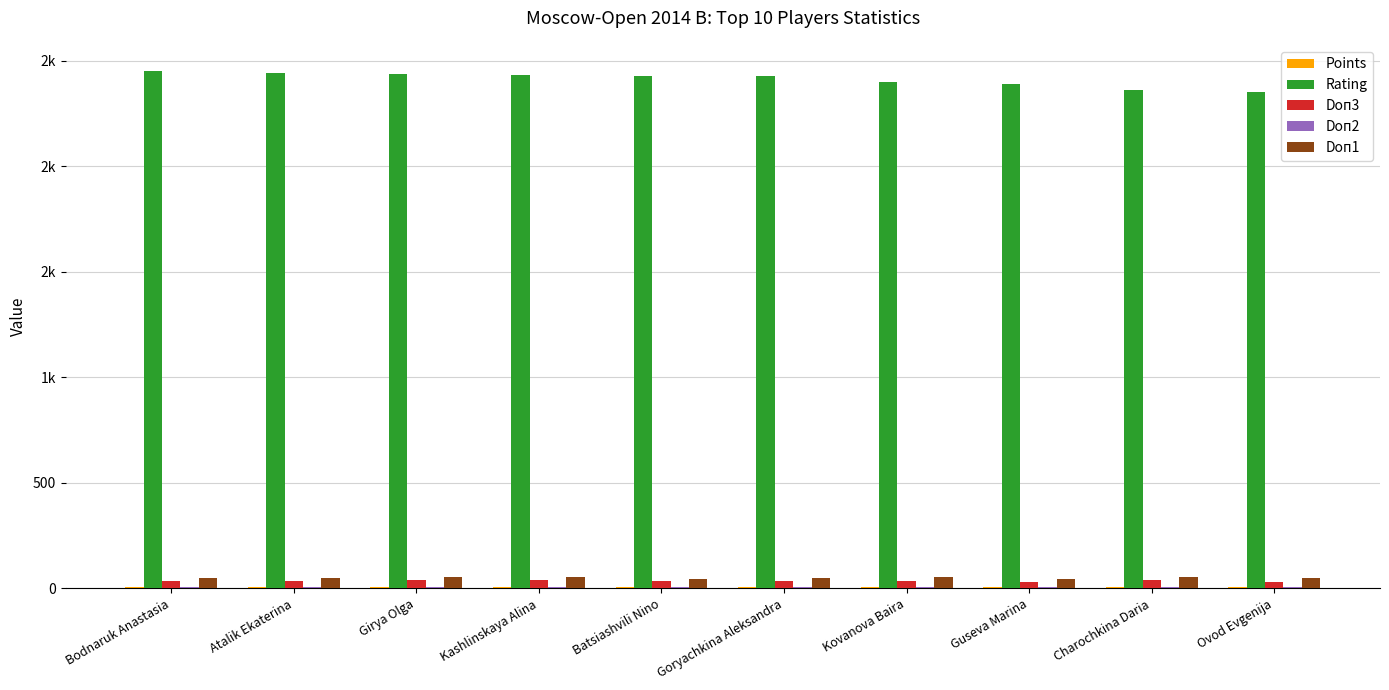

What is the value of the Doп3 bar at the 4th from the left?

41.0